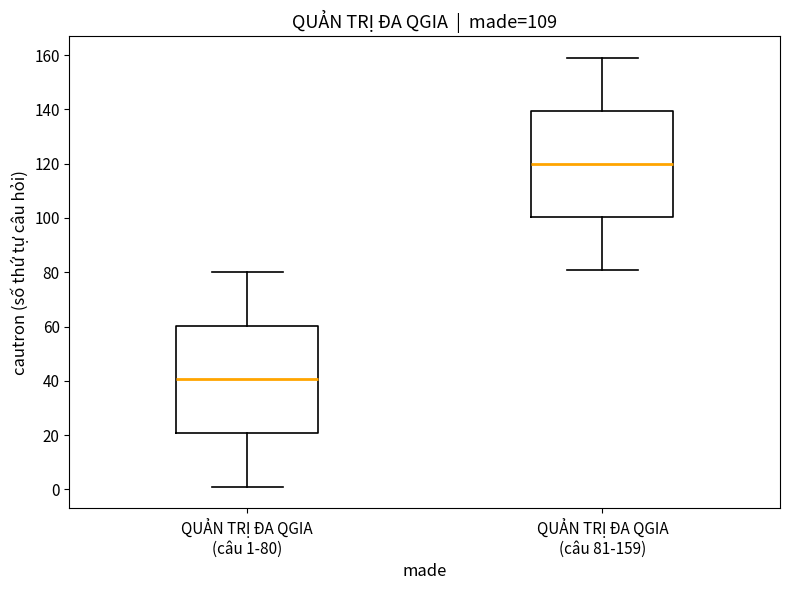

Where is the lower edge of the box for QUẢN TRỊ ĐA QGIA (câu 1-80) on the y-axis? The values are not printed on the chart, so give them approximately, as read against the axis.

20